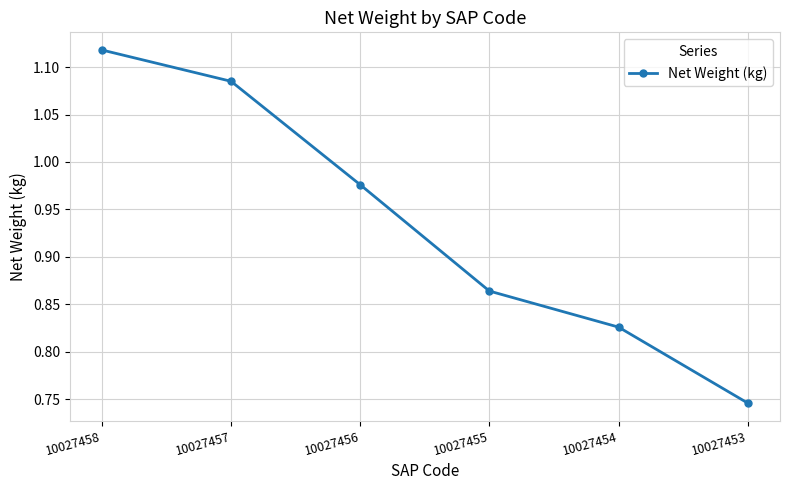

At which category does the chart reach its peak across all series?

10027458